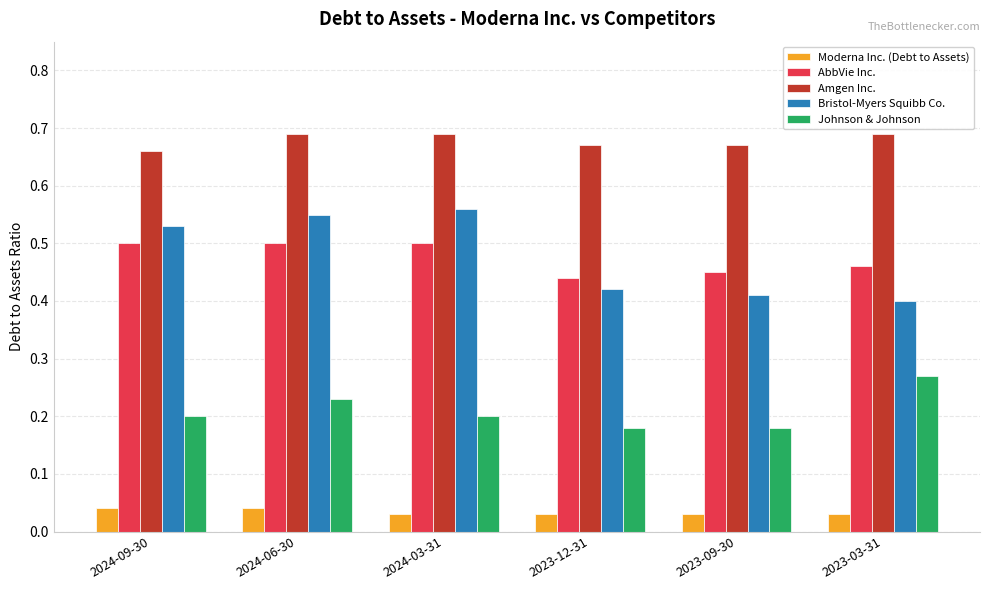

Count the Moderna Inc. (Debt to Assets) values in the range 0 to 1.

6